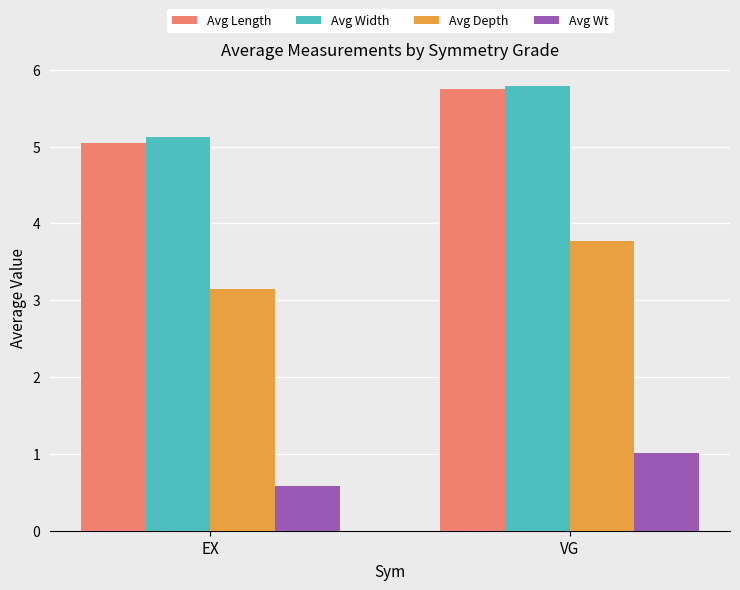

Reading left to right, extract all data points from this chart.

Avg Length: EX=5.0	VG=5.7
Avg Width: EX=5.1	VG=5.8
Avg Depth: EX=3.1	VG=3.8
Avg Wt: EX=0.6	VG=1.0